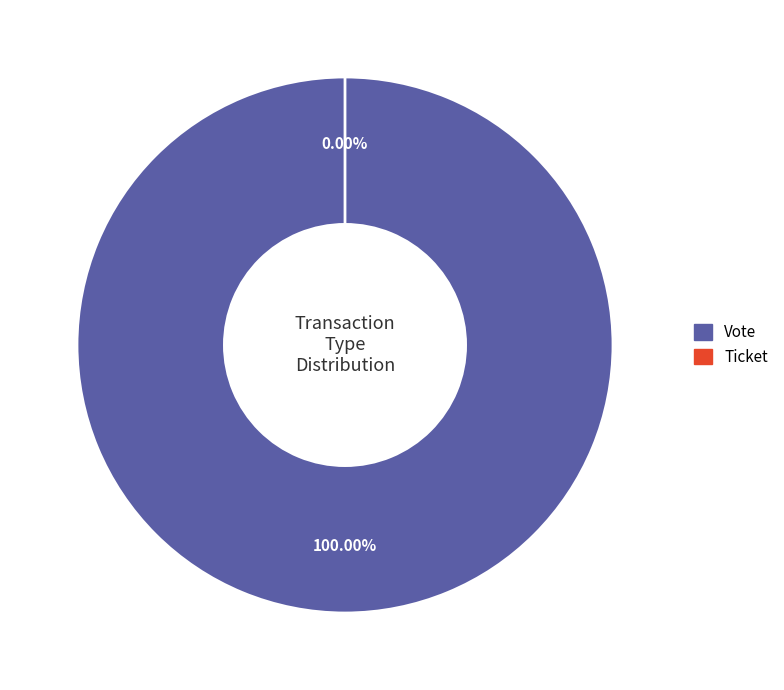

How many slices are in this pie chart?

2